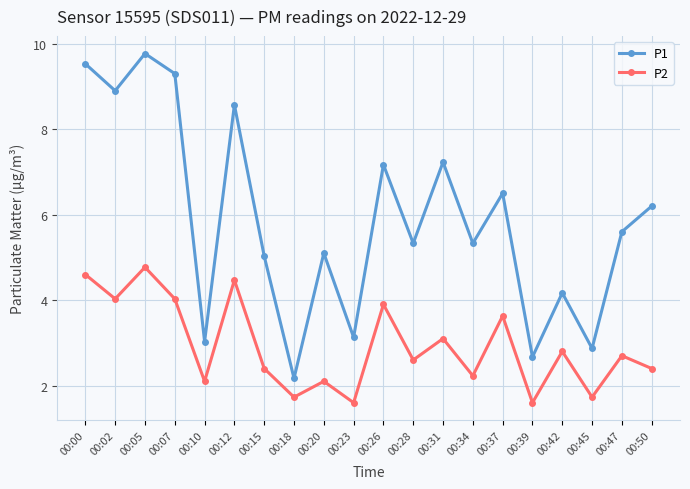

True or false: P2 and P1 cross at least once.

False